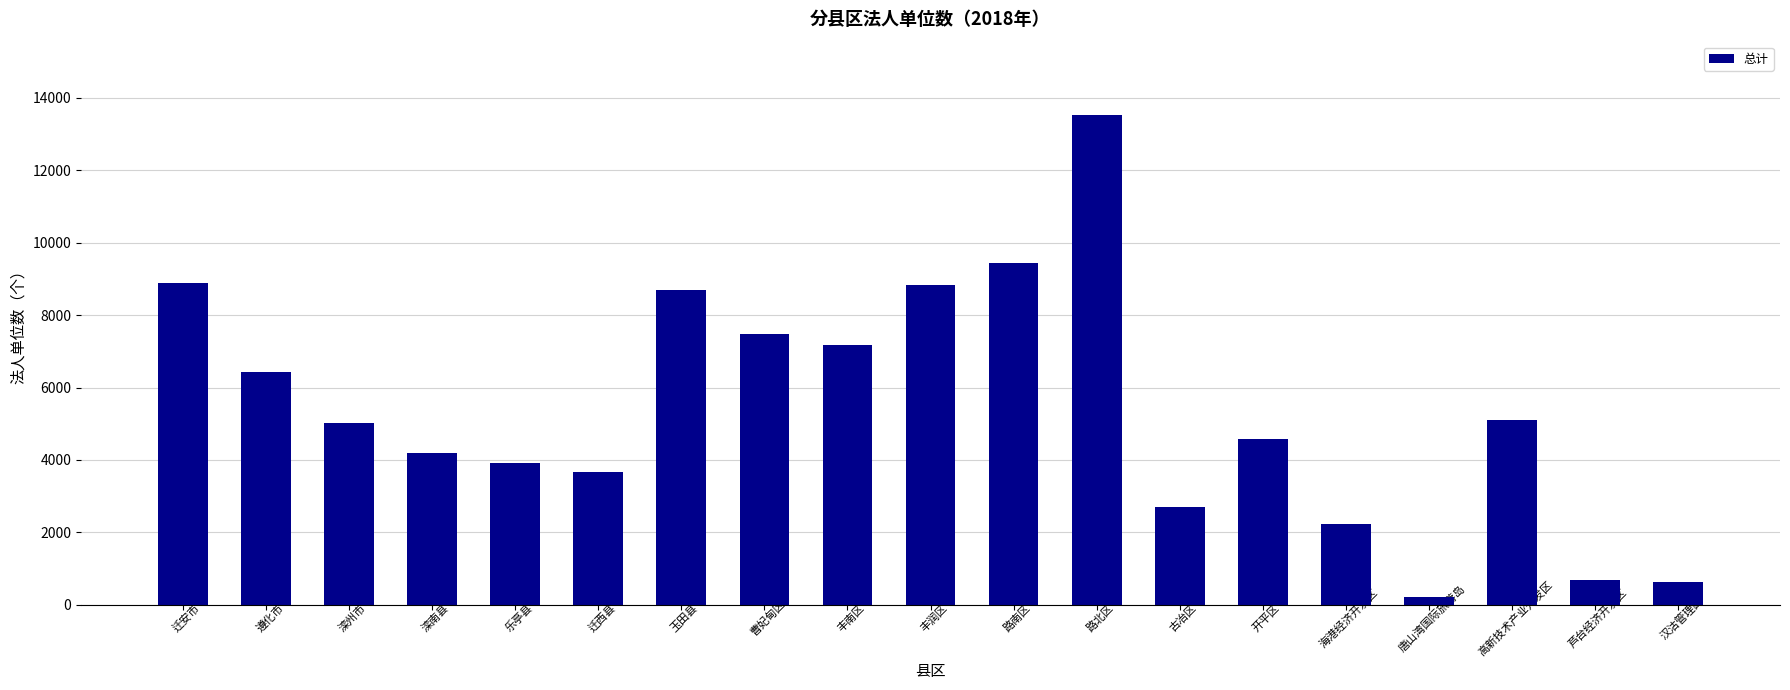

What is the label of the 19th bar from the left?

汉沽管理区